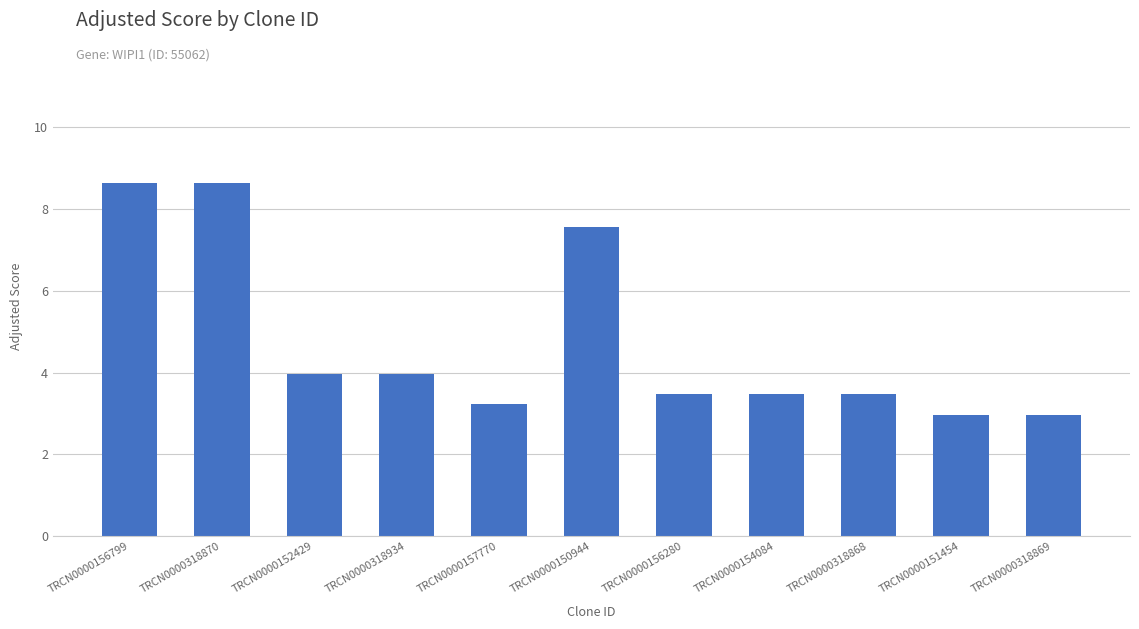

What is the label of the 3rd bar from the left?

TRCN0000152429